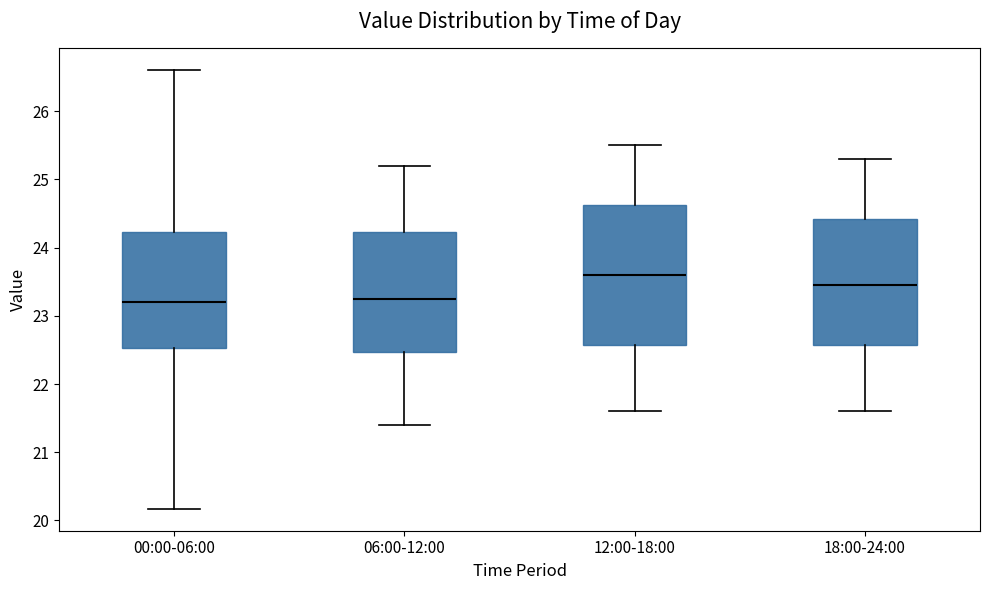

Reading left to right, transcribe this box plot: for each box, give where its median line is, the range the box spans, and where its two whiskers end, as read against the y-axis. The values are not printed on the chart, so give them approximately, as read against the axis.

00:00-06:00: median 23.2, box 22.5 to 24.2, whiskers 20.2 to 26.6
06:00-12:00: median 23.3, box 22.5 to 24.2, whiskers 21.4 to 25.2
12:00-18:00: median 23.6, box 22.6 to 24.6, whiskers 21.6 to 25.5
18:00-24:00: median 23.5, box 22.6 to 24.4, whiskers 21.6 to 25.3